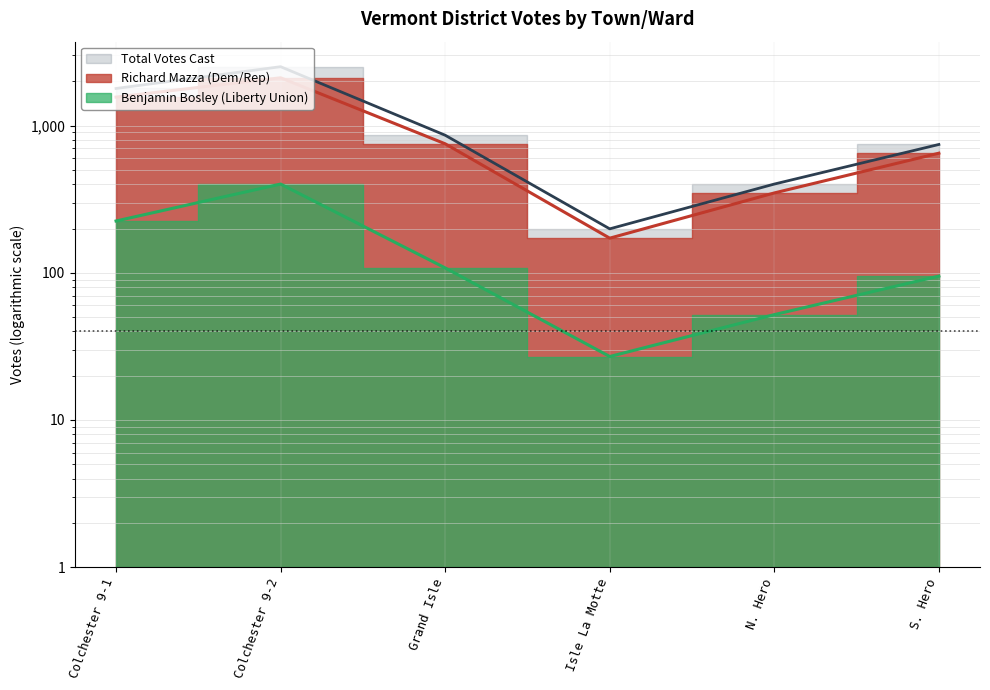

At how many categories does at least one series exceed 353?

5